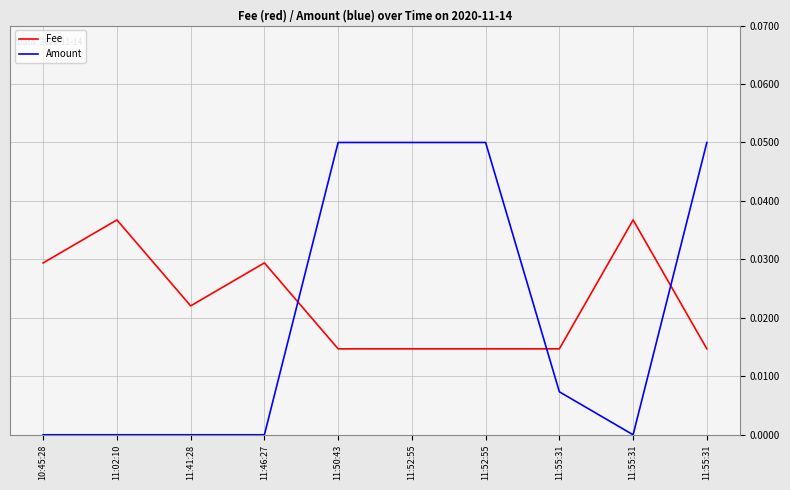

Rank the series by their maximum value, from lowest to highest.

Fee, Amount